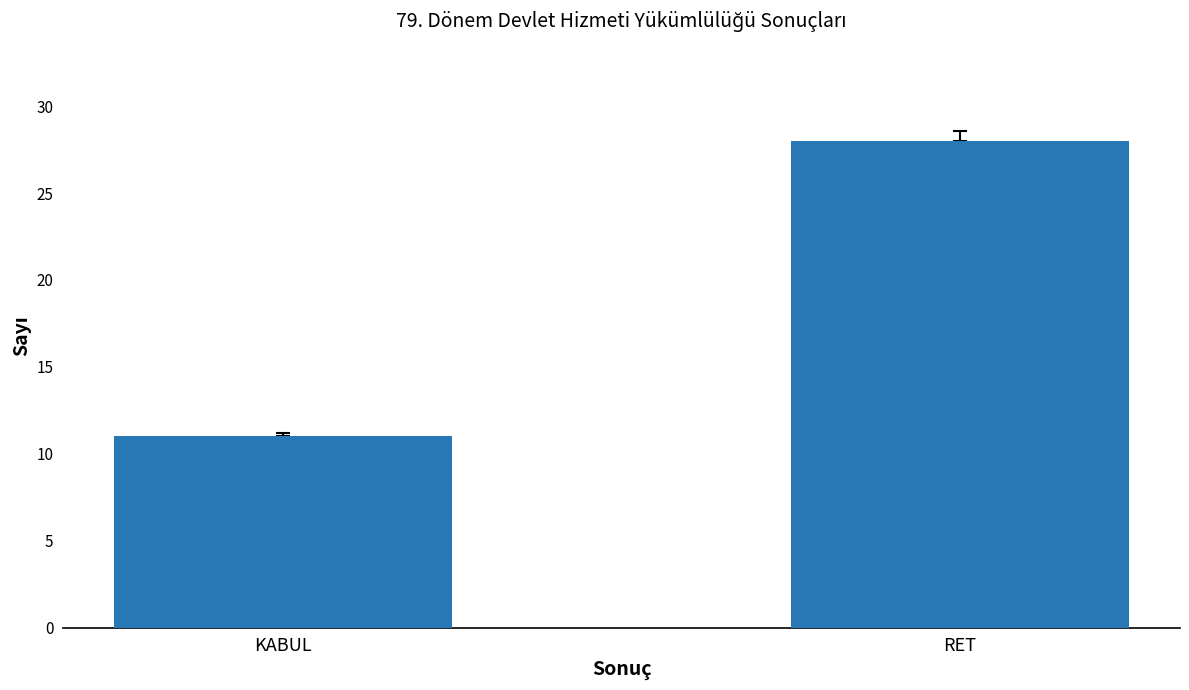

Reading left to right, extract all data points from this chart.

11	28